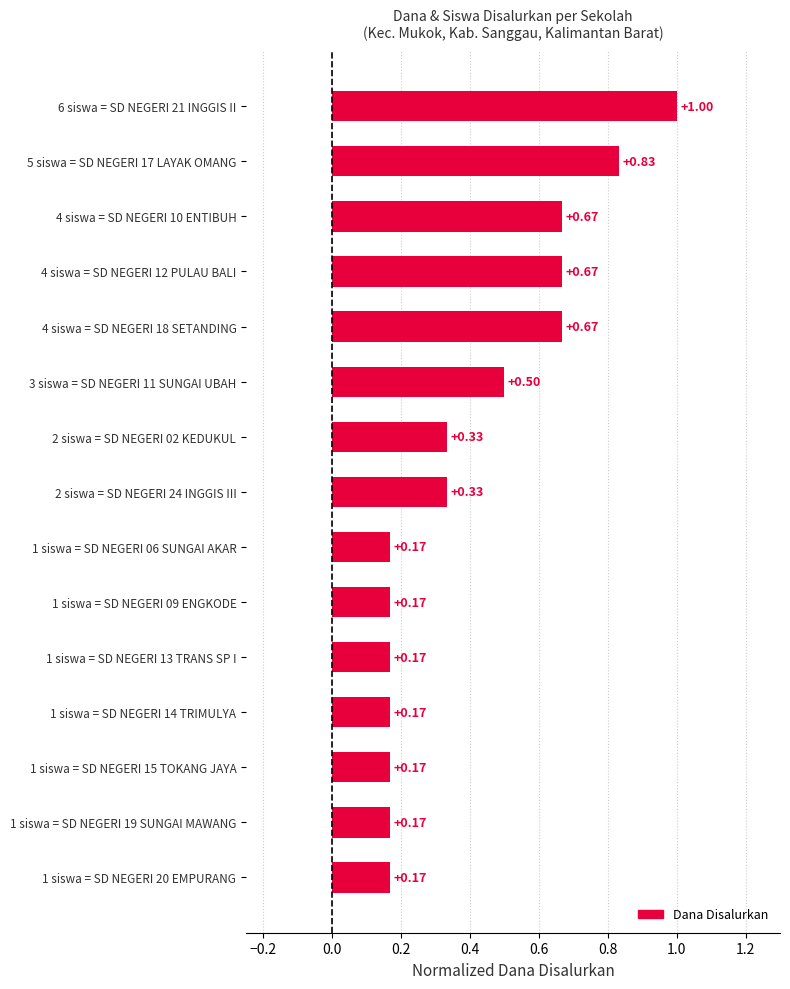

What is the change in value from 5 siswa = SD NEGERI 17 LAYAK OMANG to 2 siswa = SD NEGERI 02 KEDUKUL?

-0.5